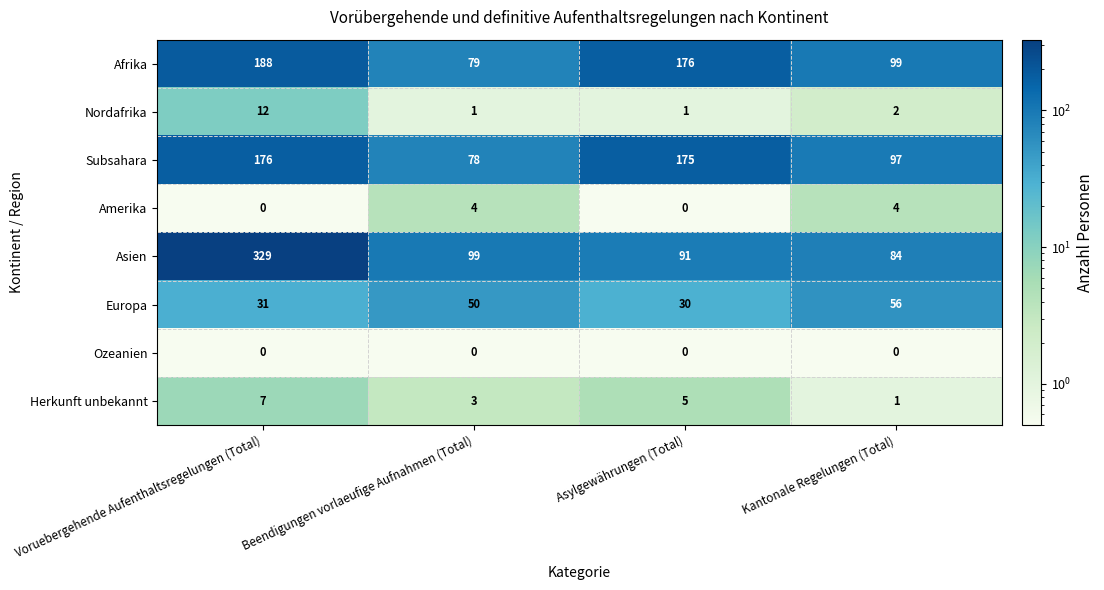

Which category has the highest value in the Afrika series?

Voruebergehende Aufenthaltsregelungen (Total)